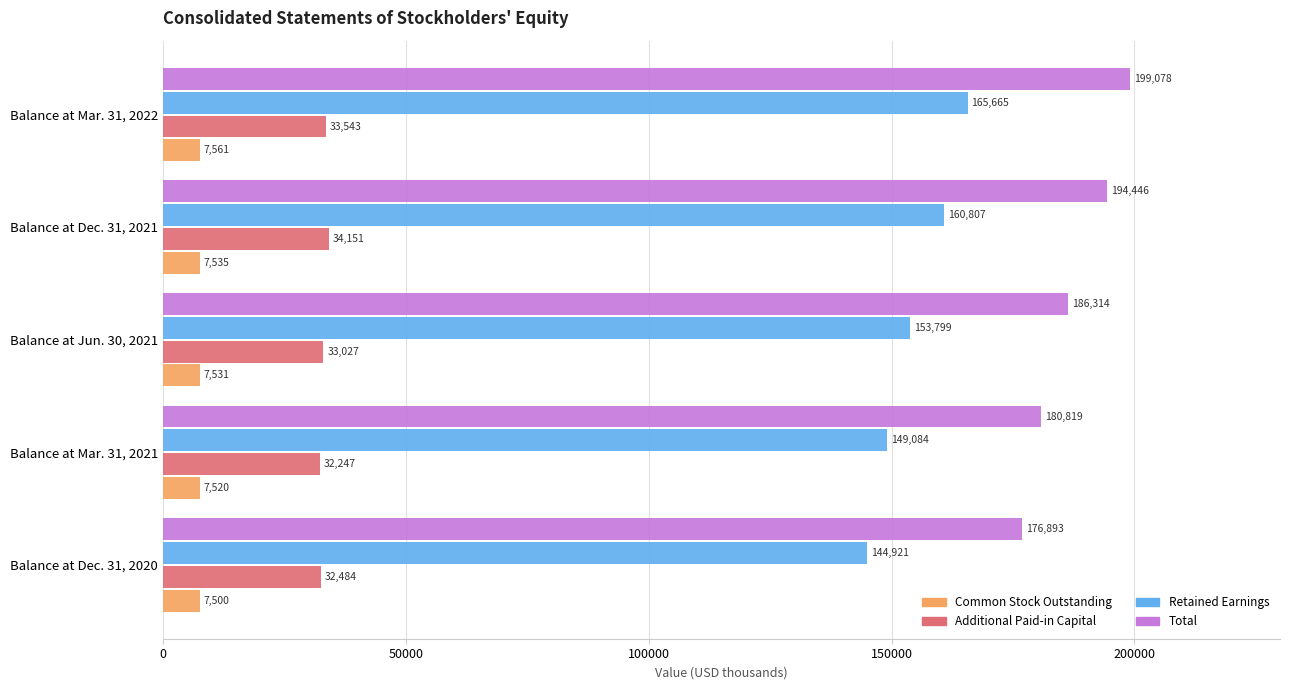

The value of Total at Balance at Dec. 31, 2020 is 252700. True or false?

False